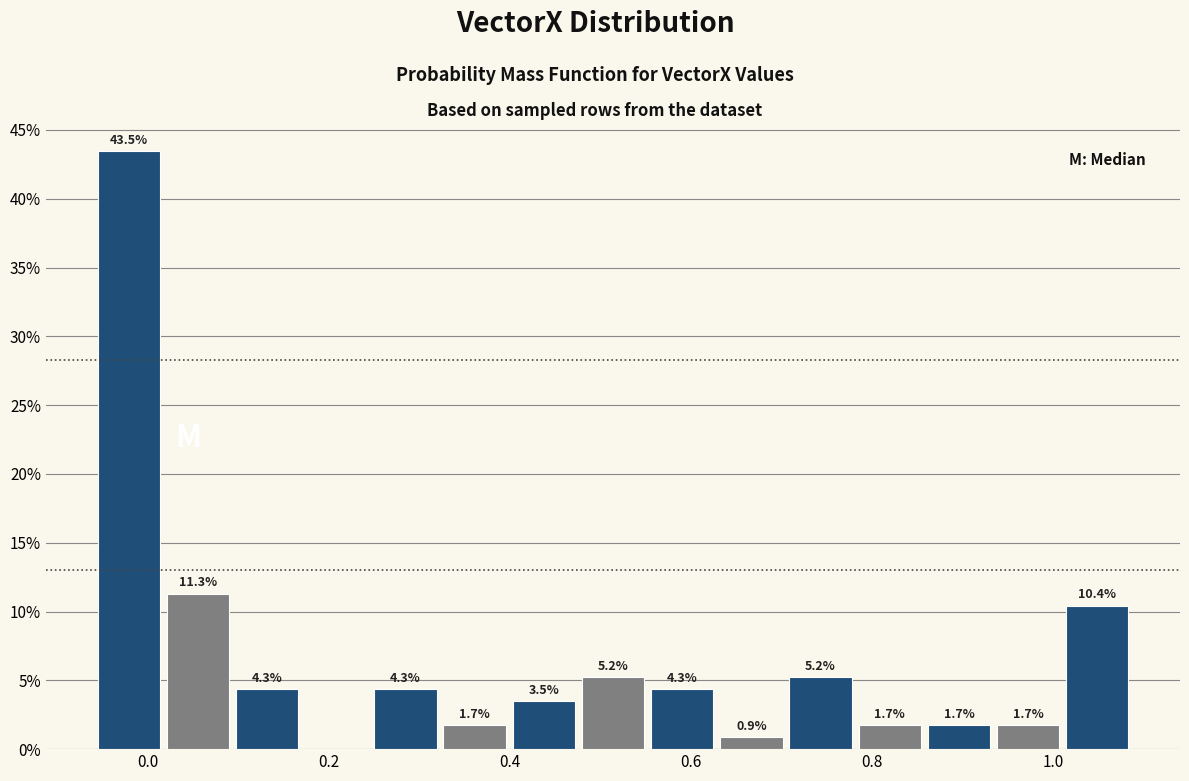

Around what value on the x-axis is the tallest bar? Give the approximate position of its centre, as read against the axis.

-0.02